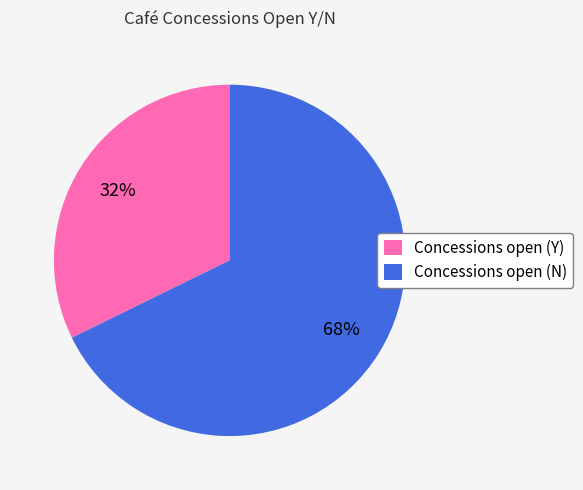

To the nearest percent, what is the average slice percentage?

50%